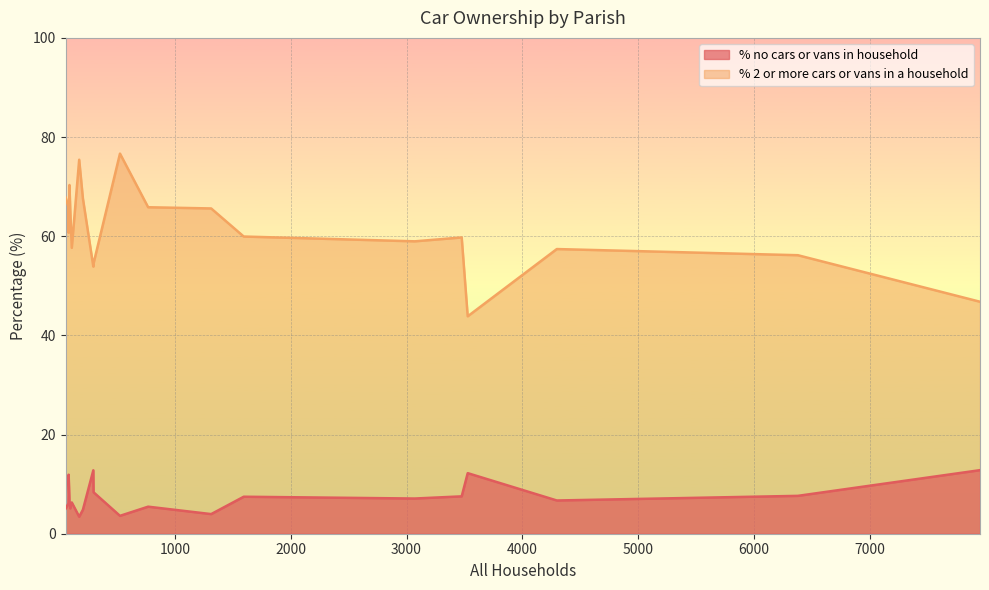

Is it true that % 2 or more cars or vans in a household equals 90.7 at Edmondsham?

False